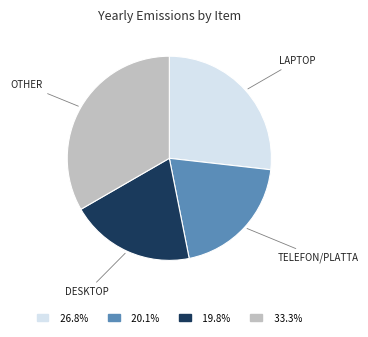

Is there a majority slice in this chart?

No